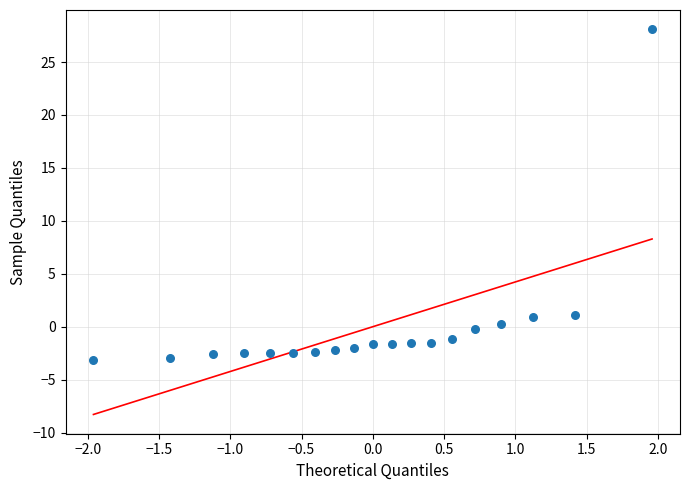

What is the range of X values (max minus min)?

3.9